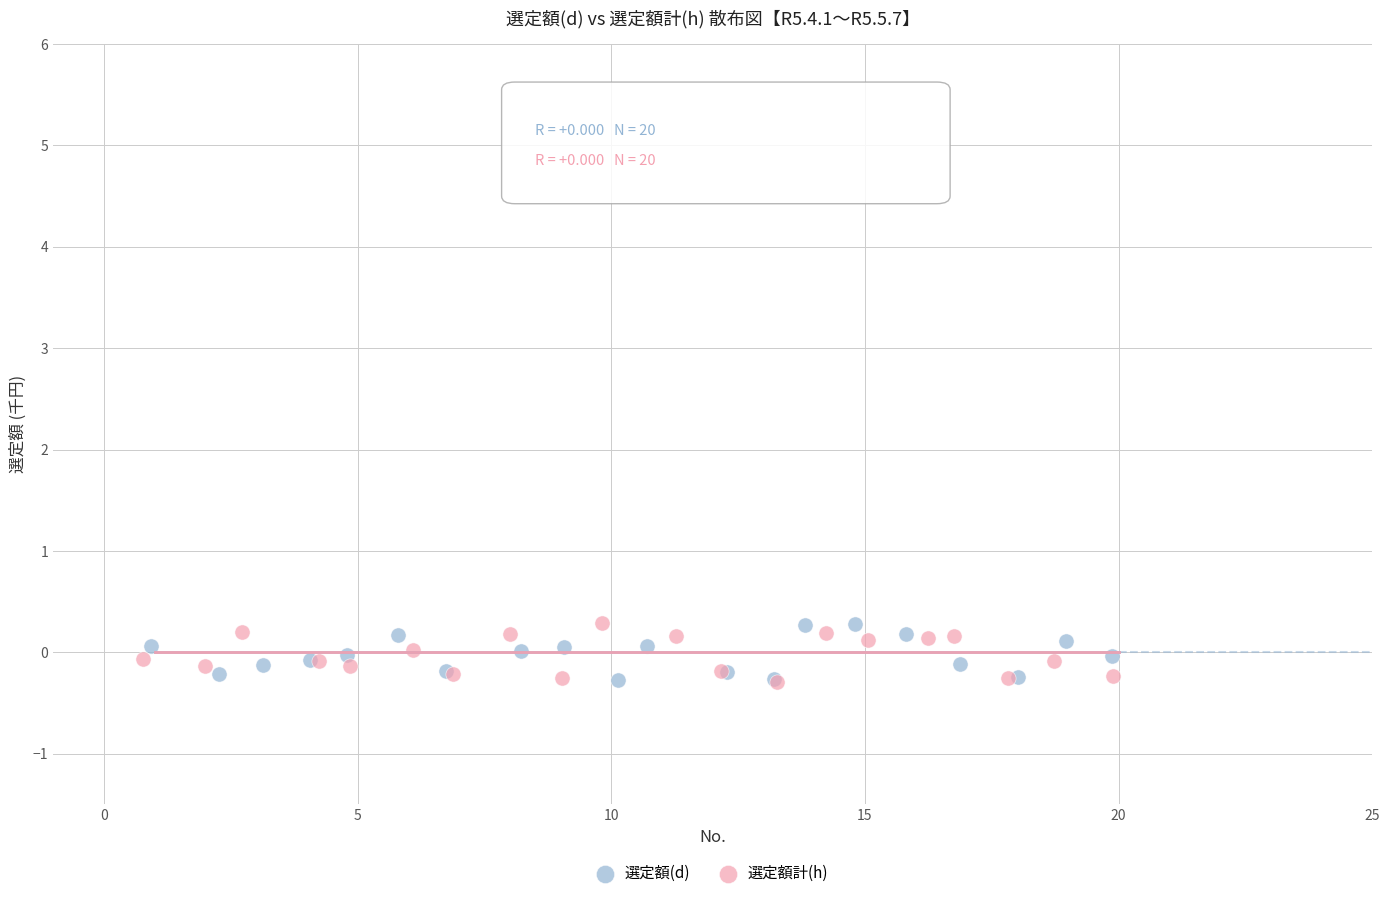

What are all the series names shown in the legend?

選定額(d), 選定額計(h)